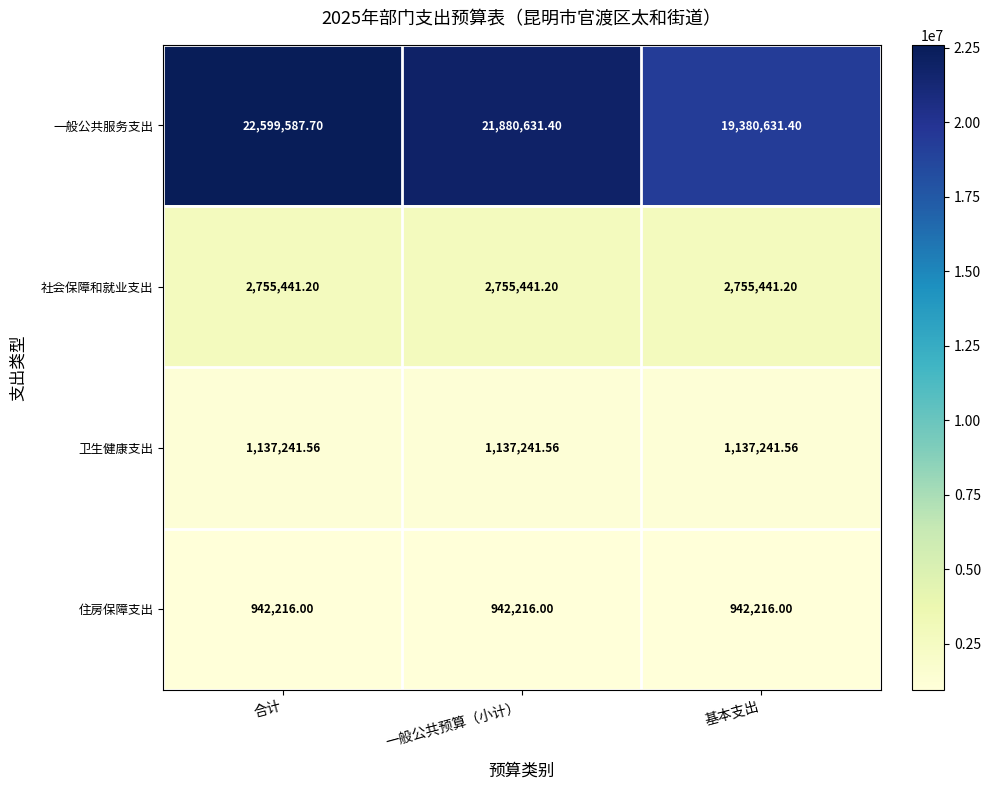

Which series has the largest total across all categories?

一般公共服务支出